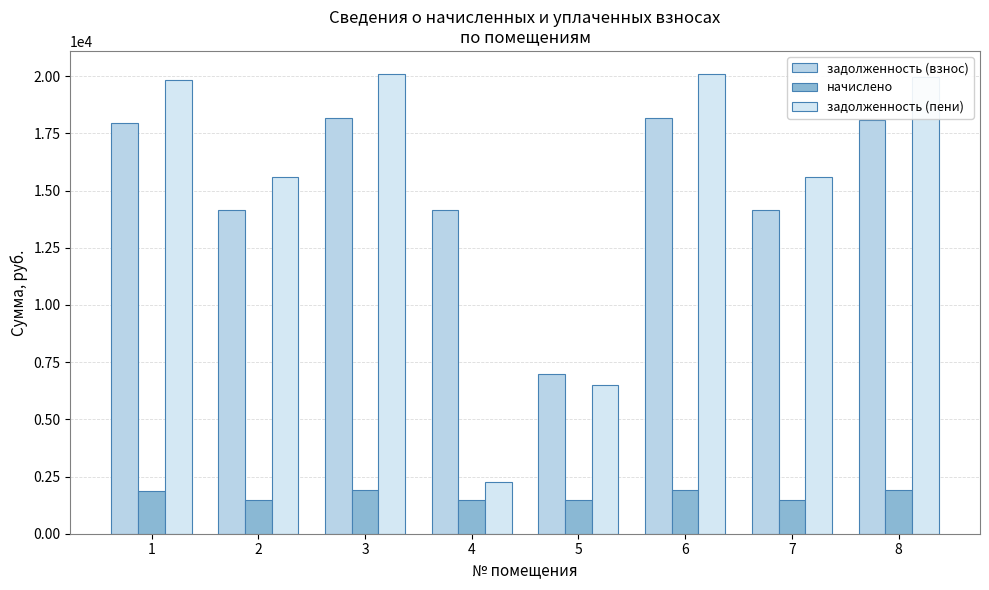

What is the average value of the задолженность (пени) series?

14993.8